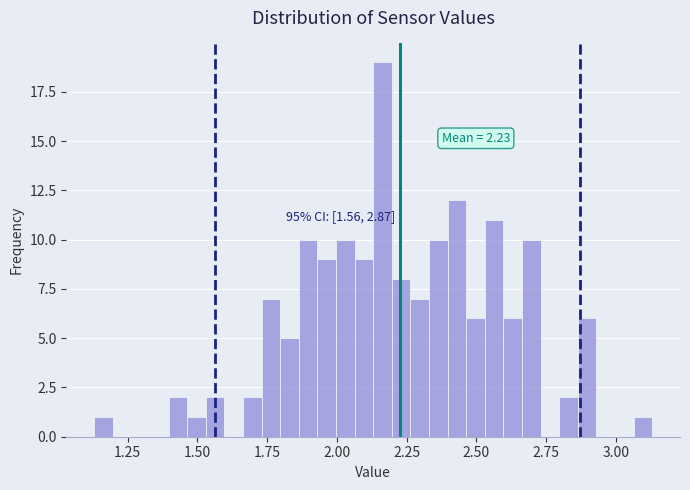

Read against the x-axis, roughly where is the centre of the tallest bar?

2.15